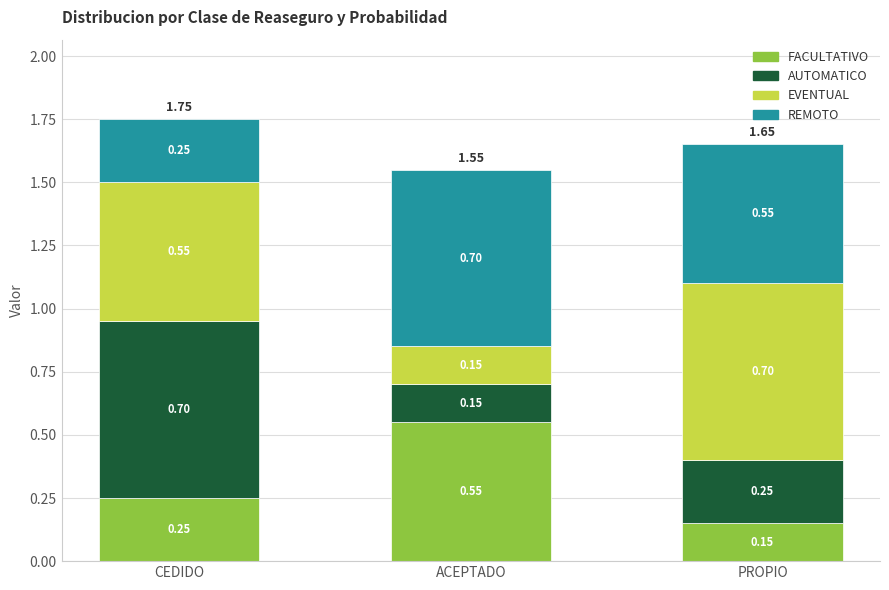

What is the total value across all series at CEDIDO?

1.8